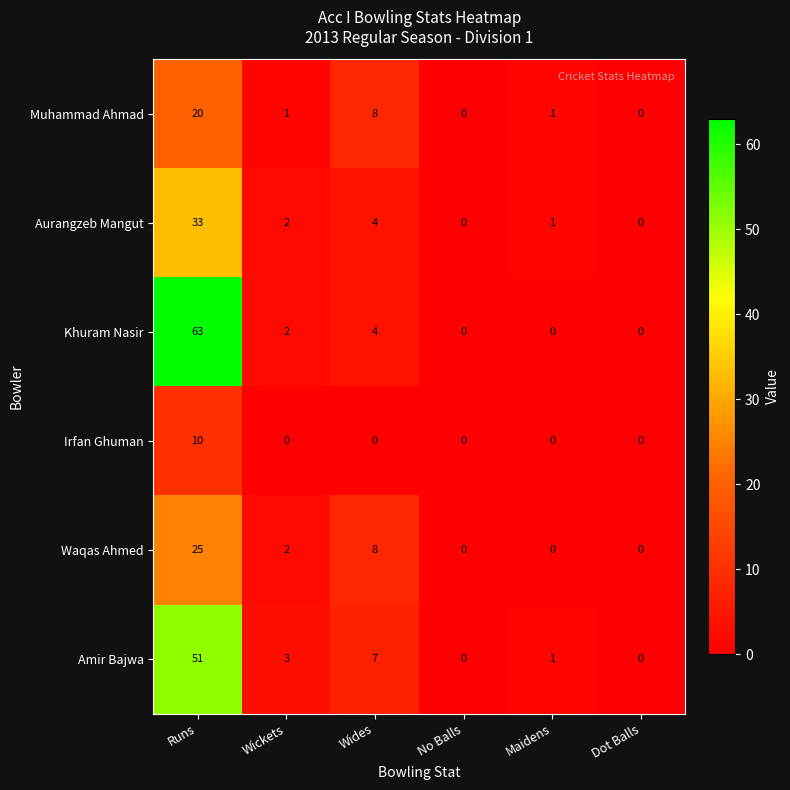

What is the total value across all series at Wides?

31